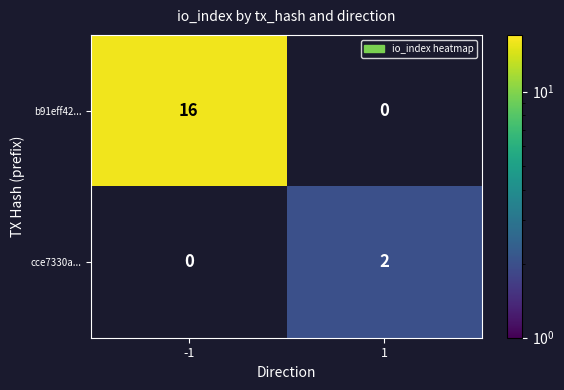

Between -1 and 1, which series saw the biggest shift?

b91eff42...